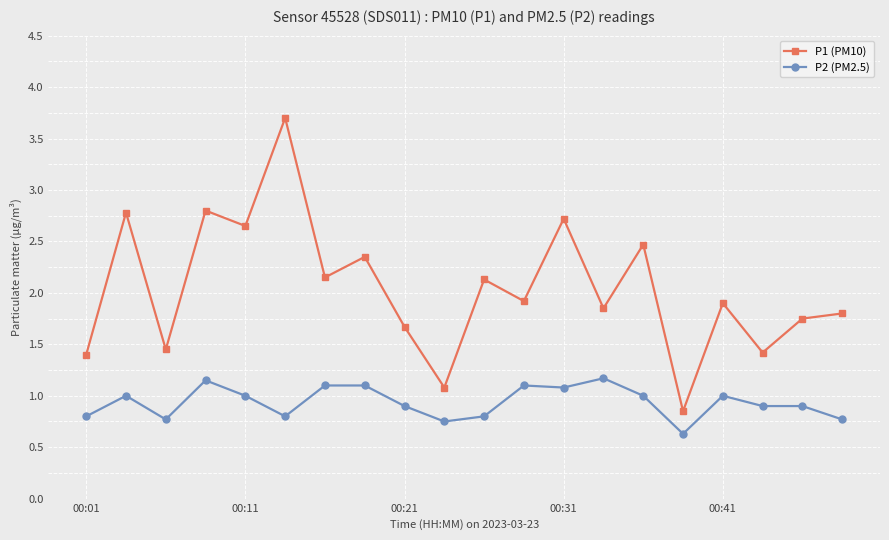

What is the minimum value shown in the chart?

0.6